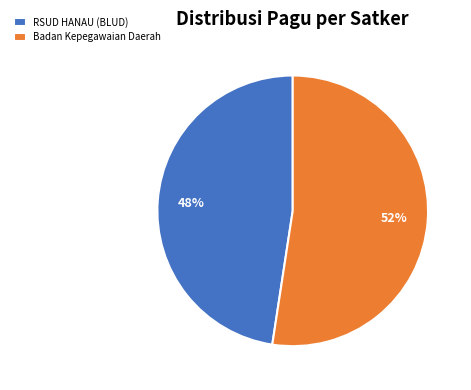

To the nearest percent, what is the average slice percentage?

50%